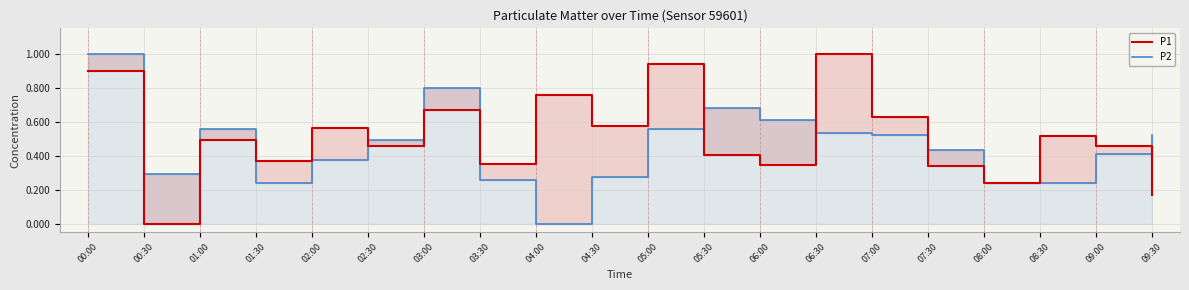

How many interior local peaks does the P1 series have?

7